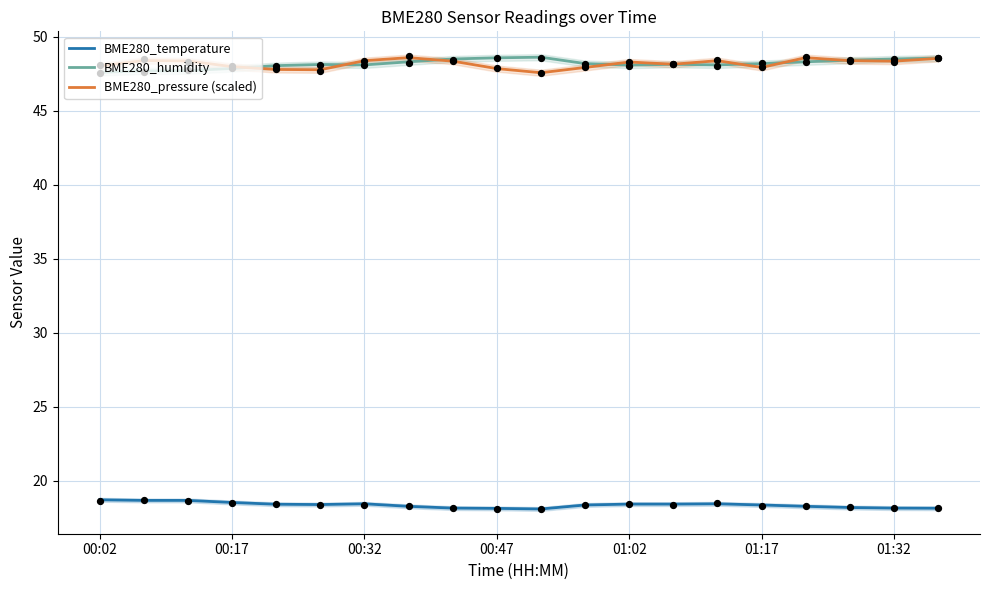

Which series has the largest total across all categories?

BME280_pressure obs